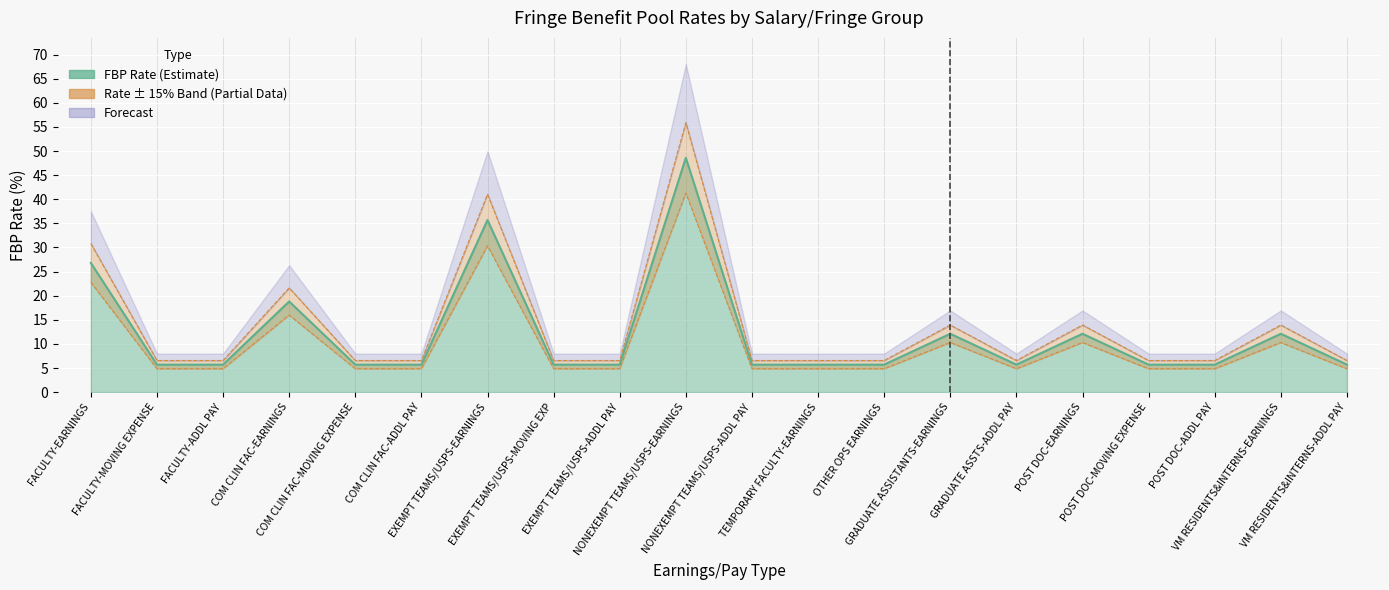

What is the difference between the second highest and minimum values?

30.0